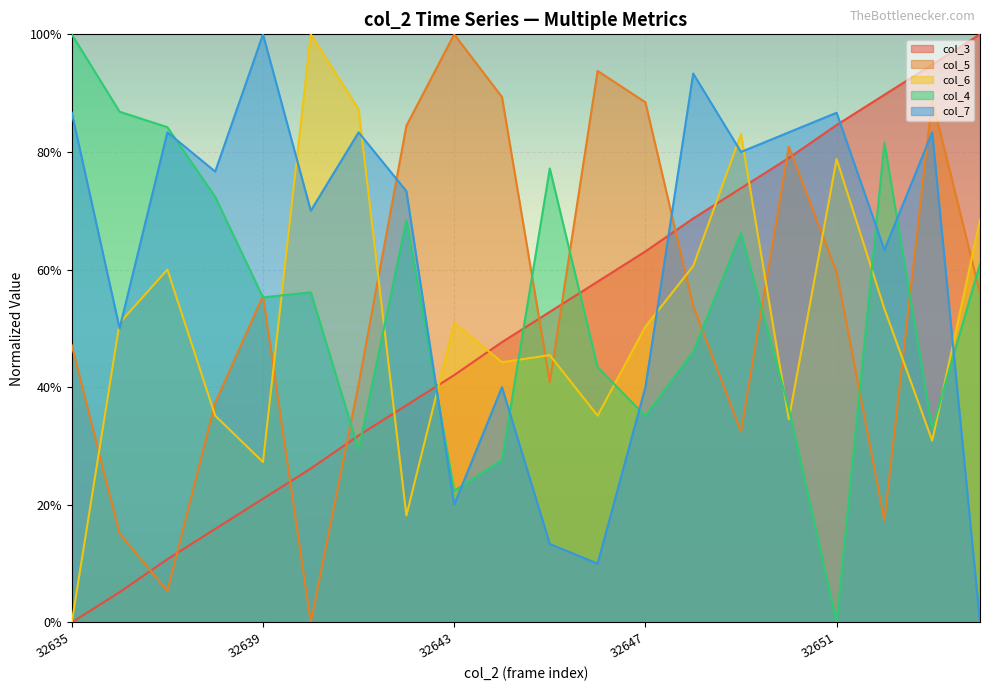

Which category has the lowest value in the col_3 series?

32635